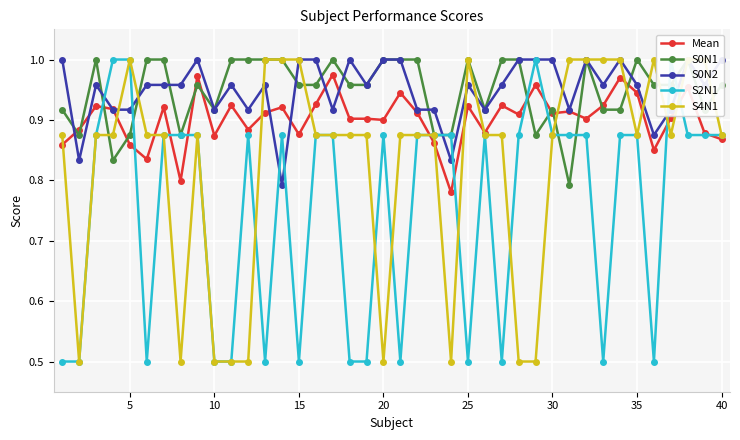

Count the number of data series in this chart.

5